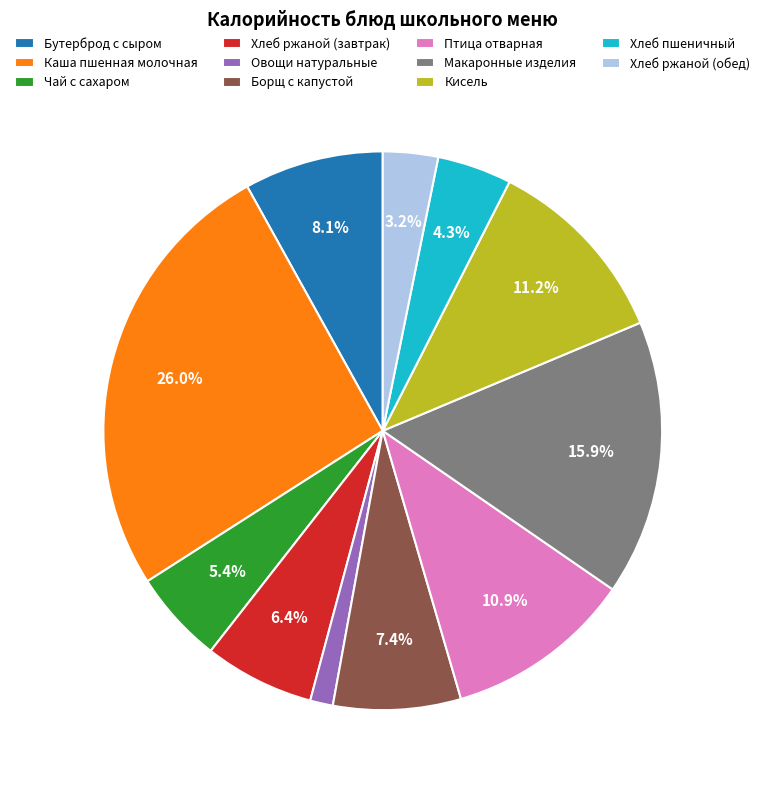

Do Макаронные изделия and Чай с сахаром together represent more than half of the pie?

No